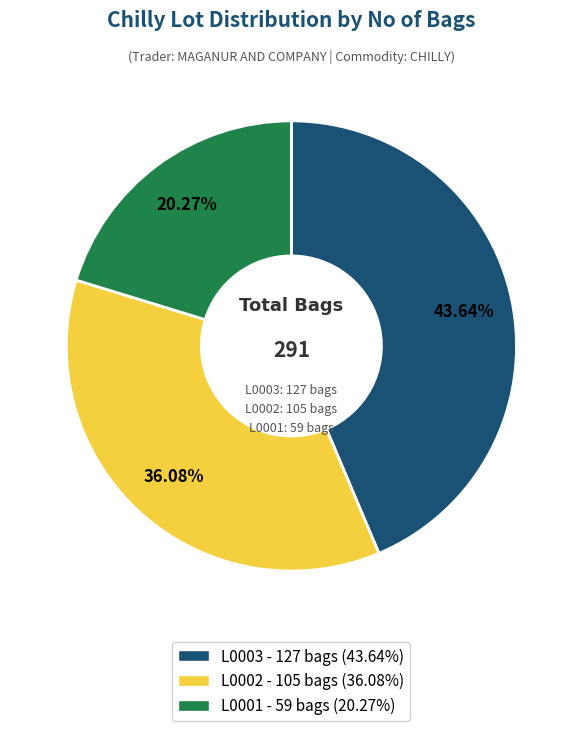

Does L0001 account for over 50% of the chart?

No